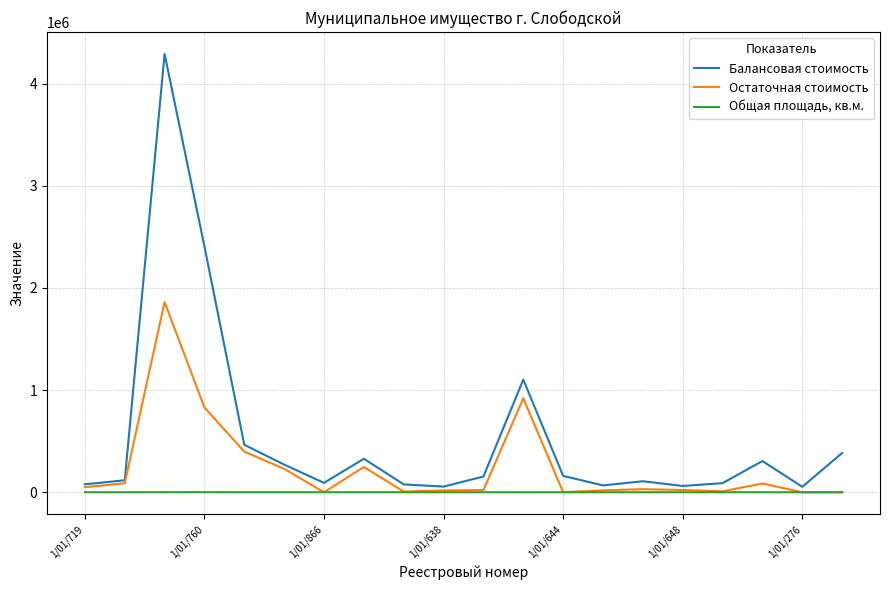

List the series in order of their peak value, highest first.

Балансовая стоимость, Остаточная стоимость, Общая площадь, кв.м.